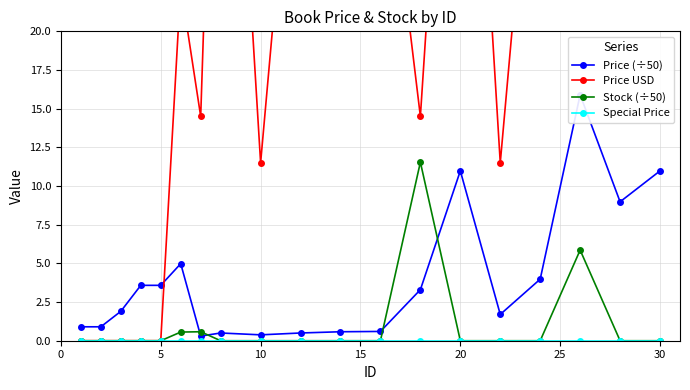

What are all the series names shown in the legend?

Price (÷50), Price USD, Stock (÷50), Special Price